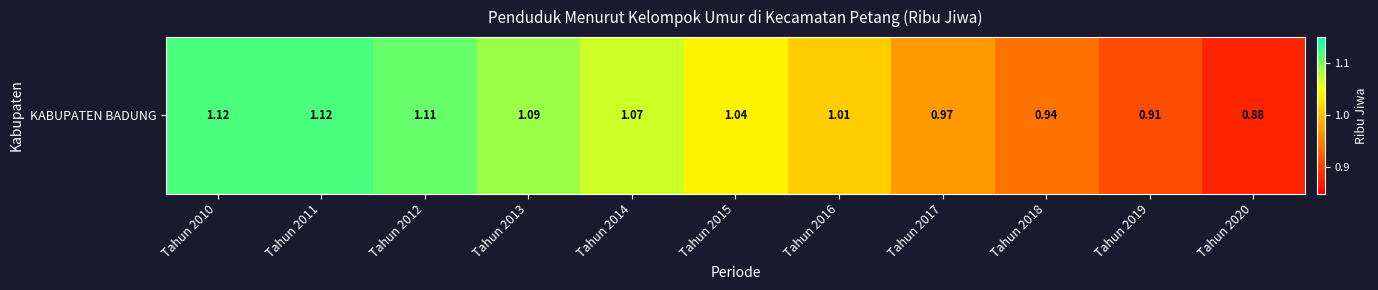

What is the average value?

1.0